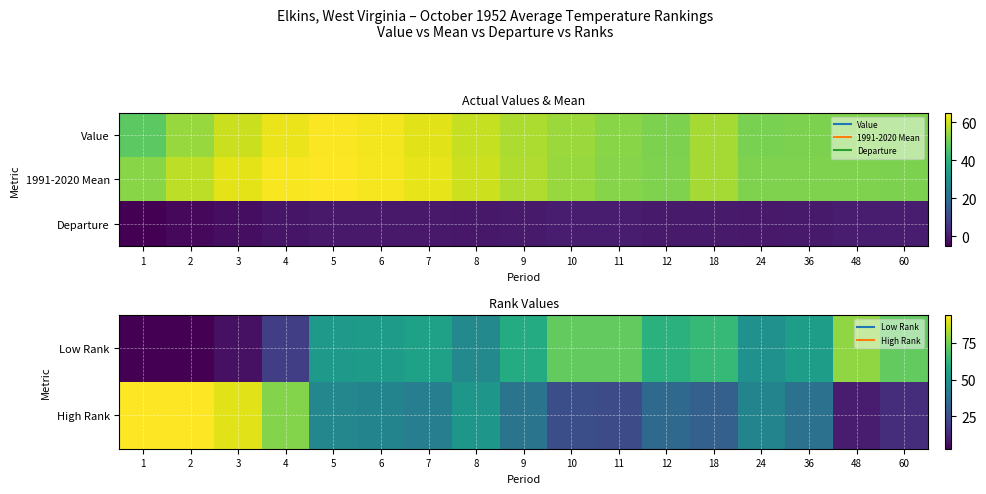

At how many categories does at least one series exceed 18?

17